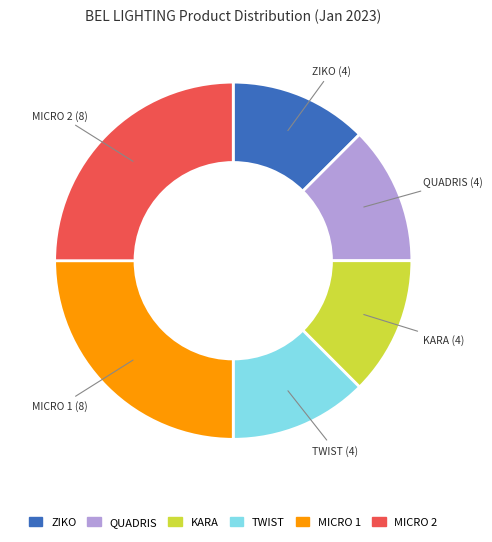

How many slices are in this pie chart?

6